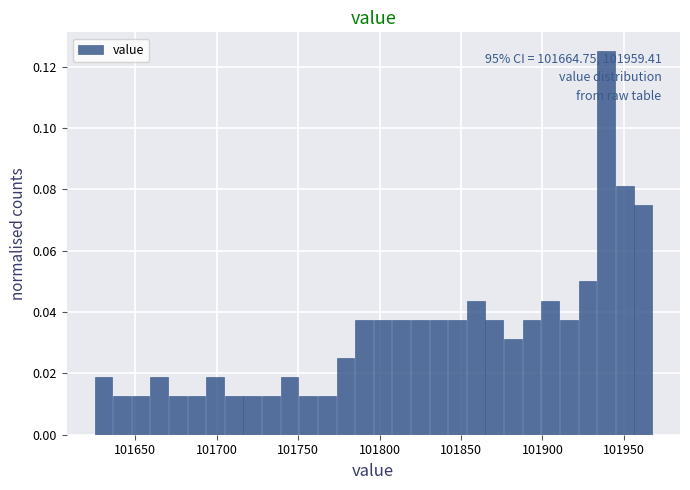

Around what value on the x-axis is the tallest bar? Give the approximate position of its centre, as read against the axis.

101940